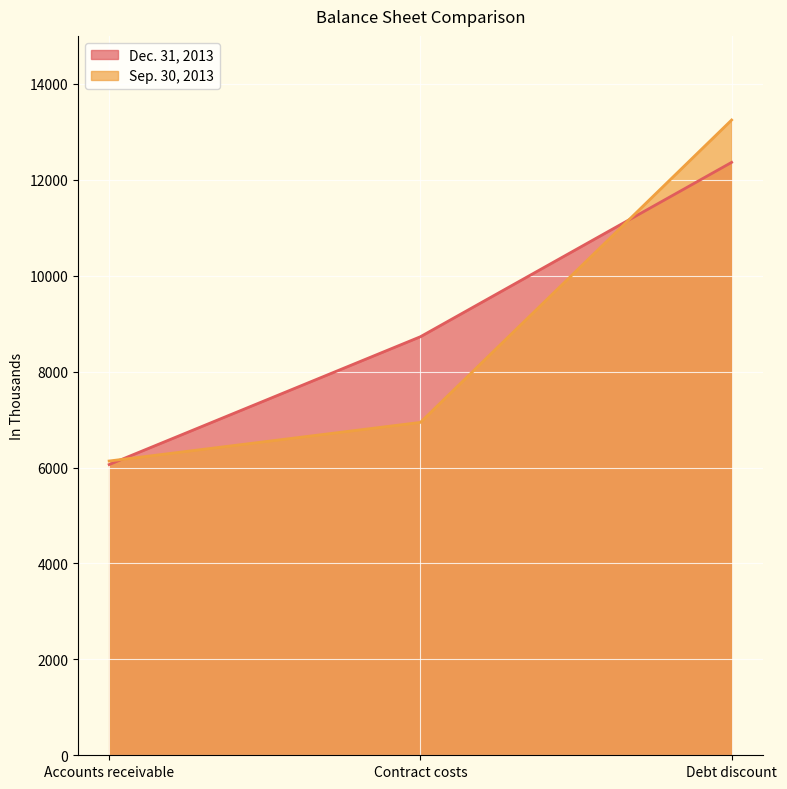

What is the difference between the maximum and second lowest values in the Dec. 31, 2013 series?

3636